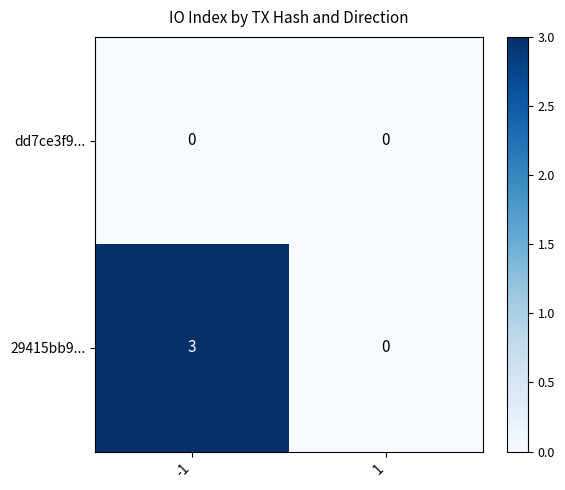

What is the sum of the 29415bb9... values at 1 and -1?

3